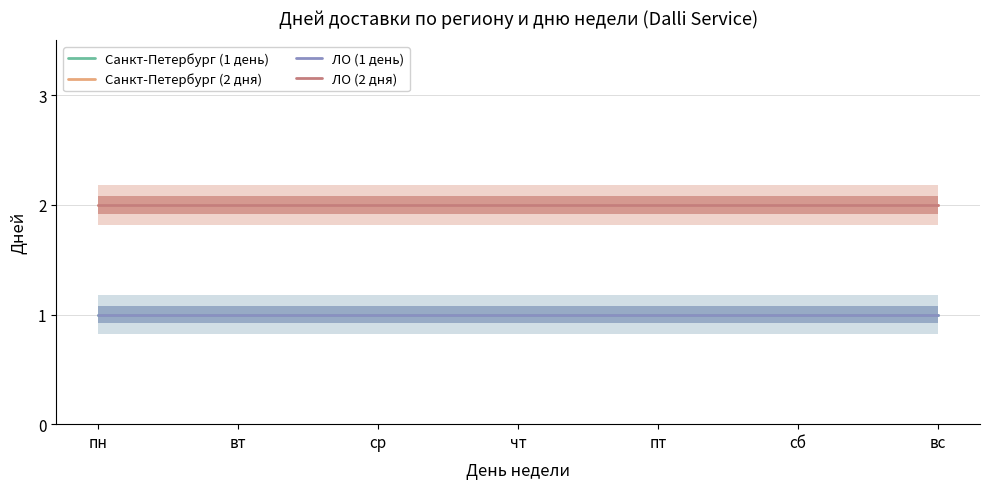

Between чт and ср, which is larger?

чт